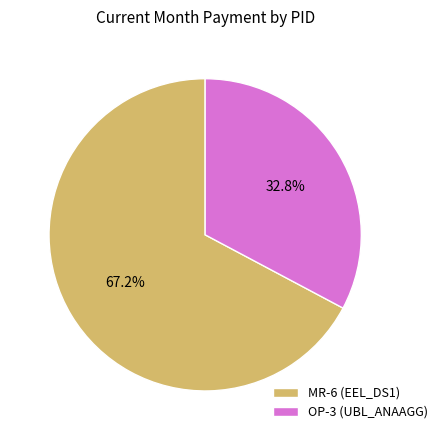

To the nearest percent, what portion does OP-3 (UBL_ANAAGG) represent?

33%